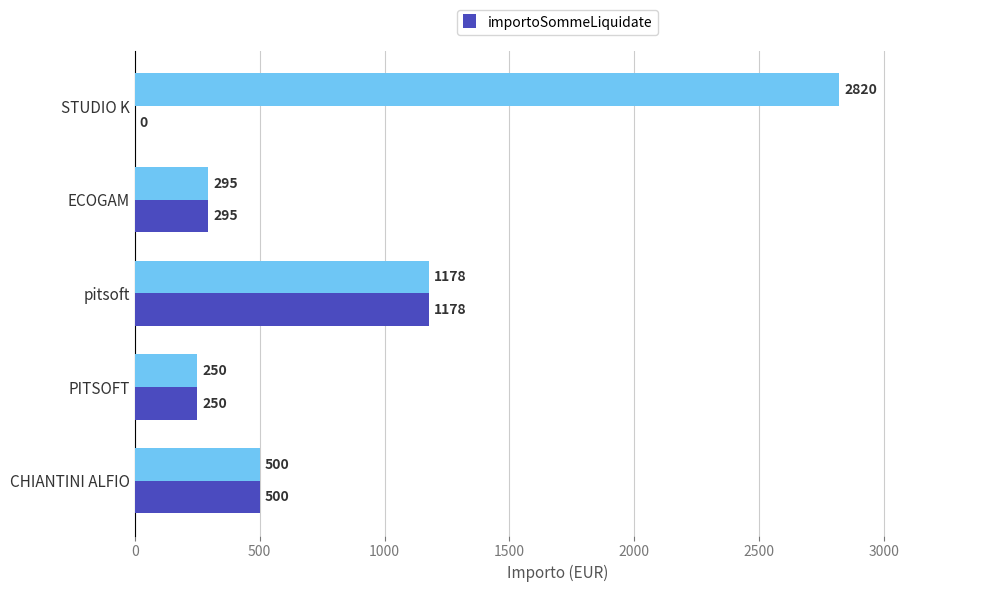

Which label corresponds to the largest value in the chart?

STUDIO K